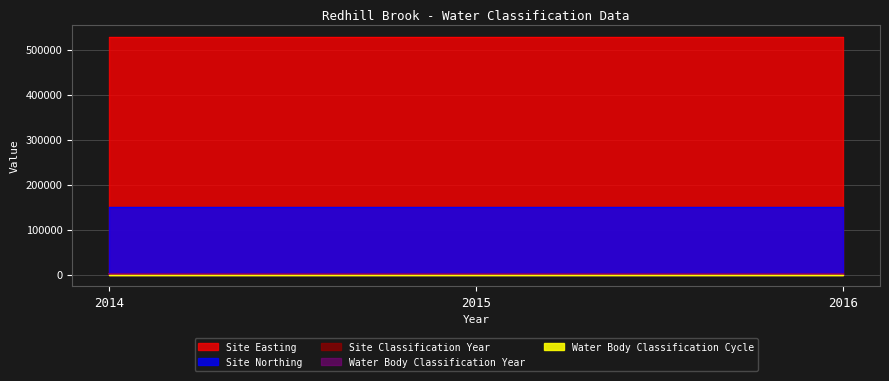

What is the sum of all Site Easting values?

1585320